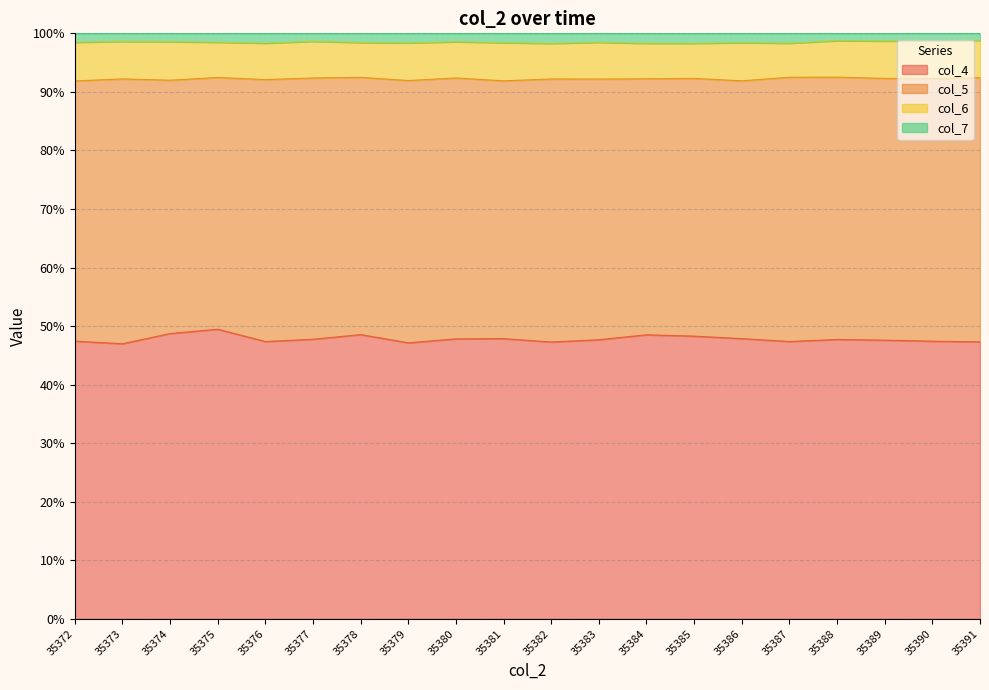

Between 35374 and 35376, which is larger?

35374